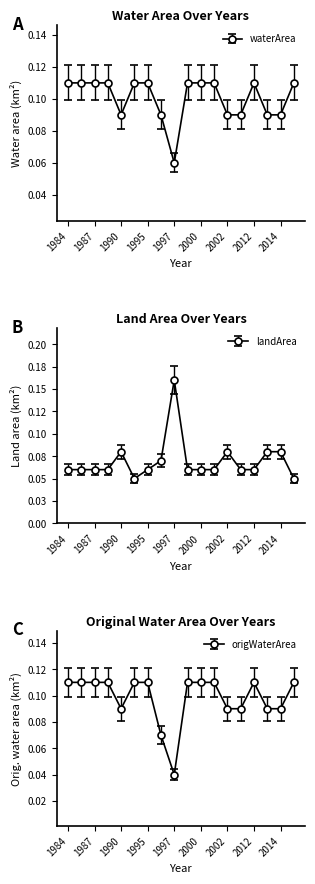

At which label is origWaterArea closest to 0?

1997